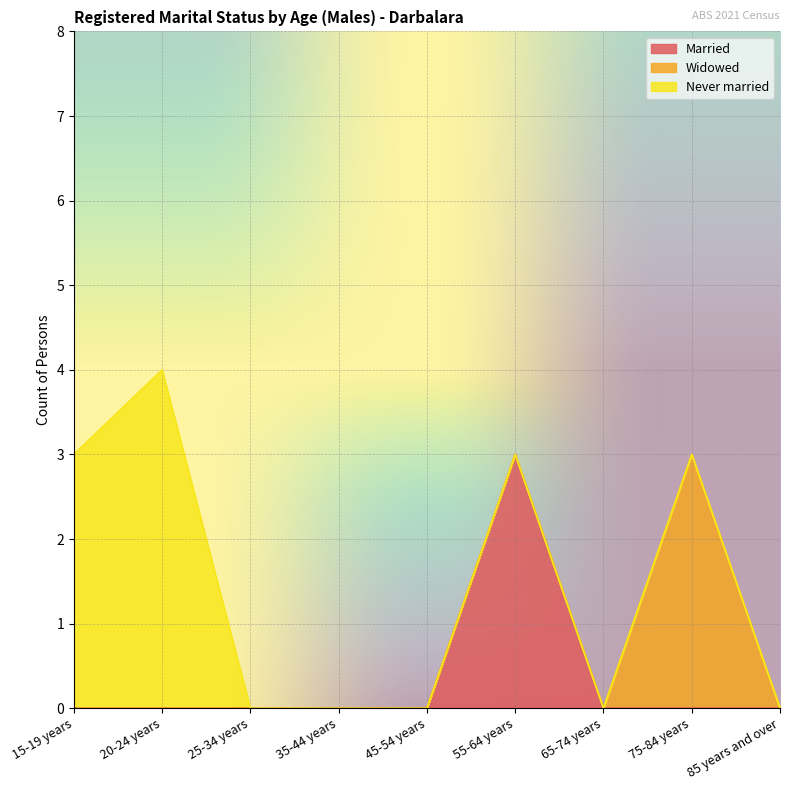

What is the greatest value displayed?

4